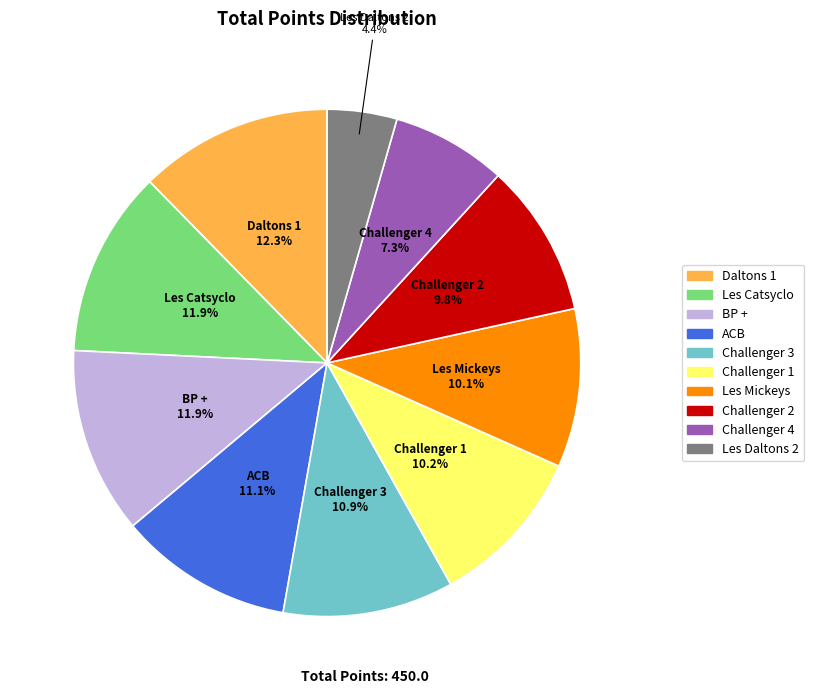

Combined, what portion of the pie is Les Catsyclo and Daltons 1?

24.2%